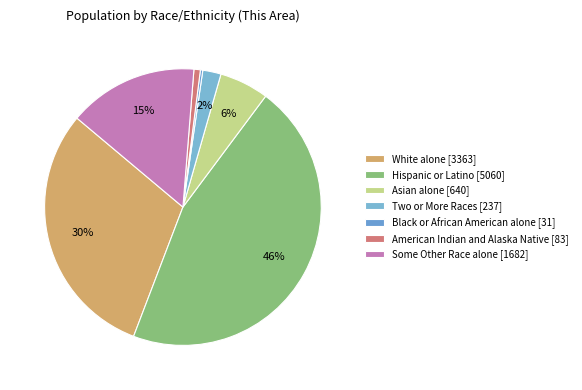

What is the ratio of the value at Two or More Races to the value at Asian alone?

0.4